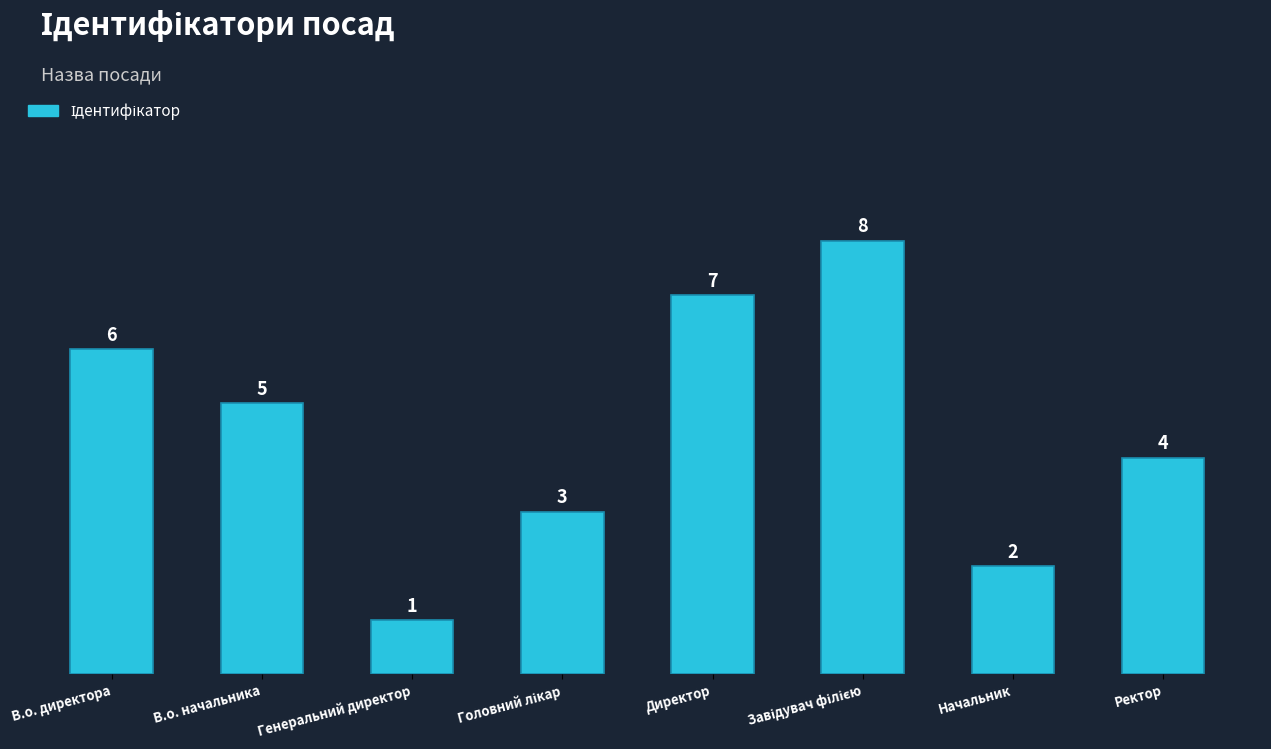

What is the value of the 7th bar from the left?

2